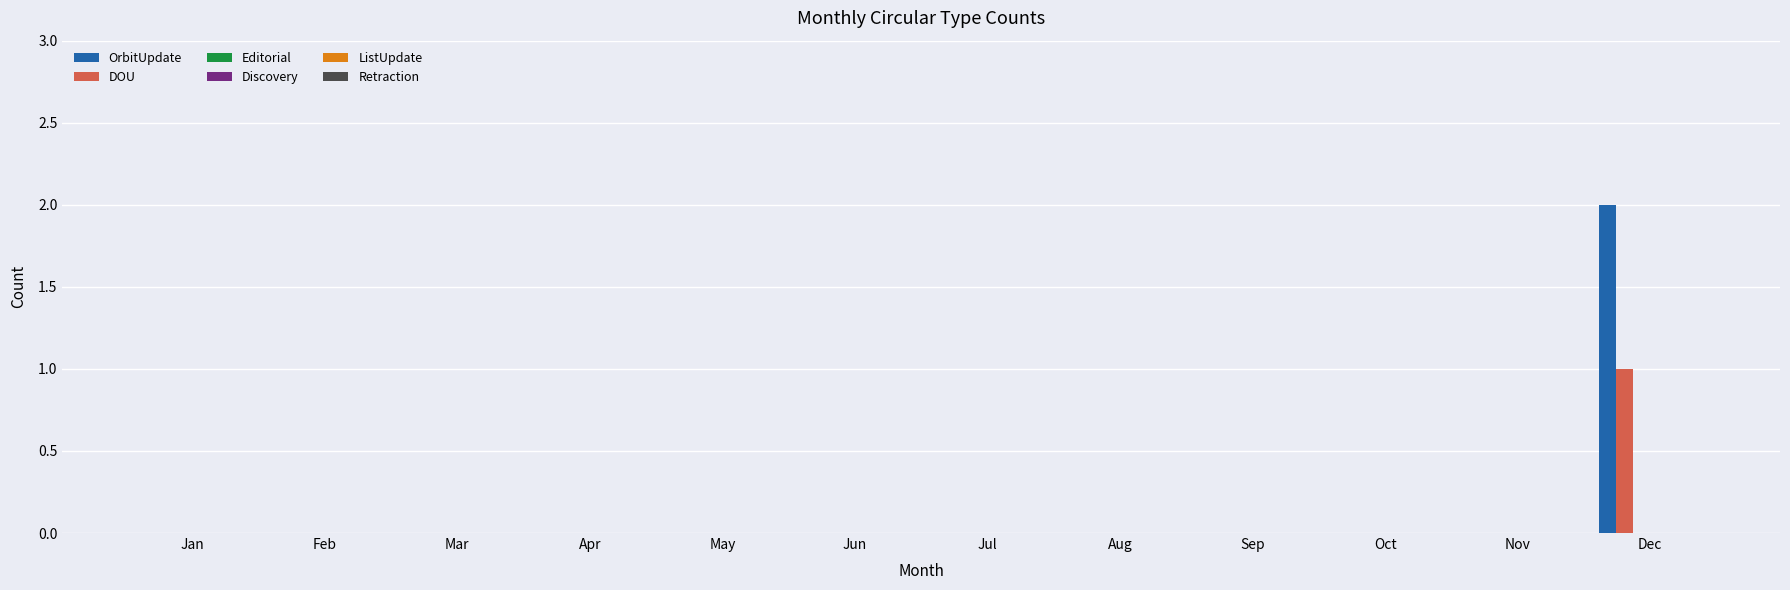

Does the chart contain stacked bars?

No